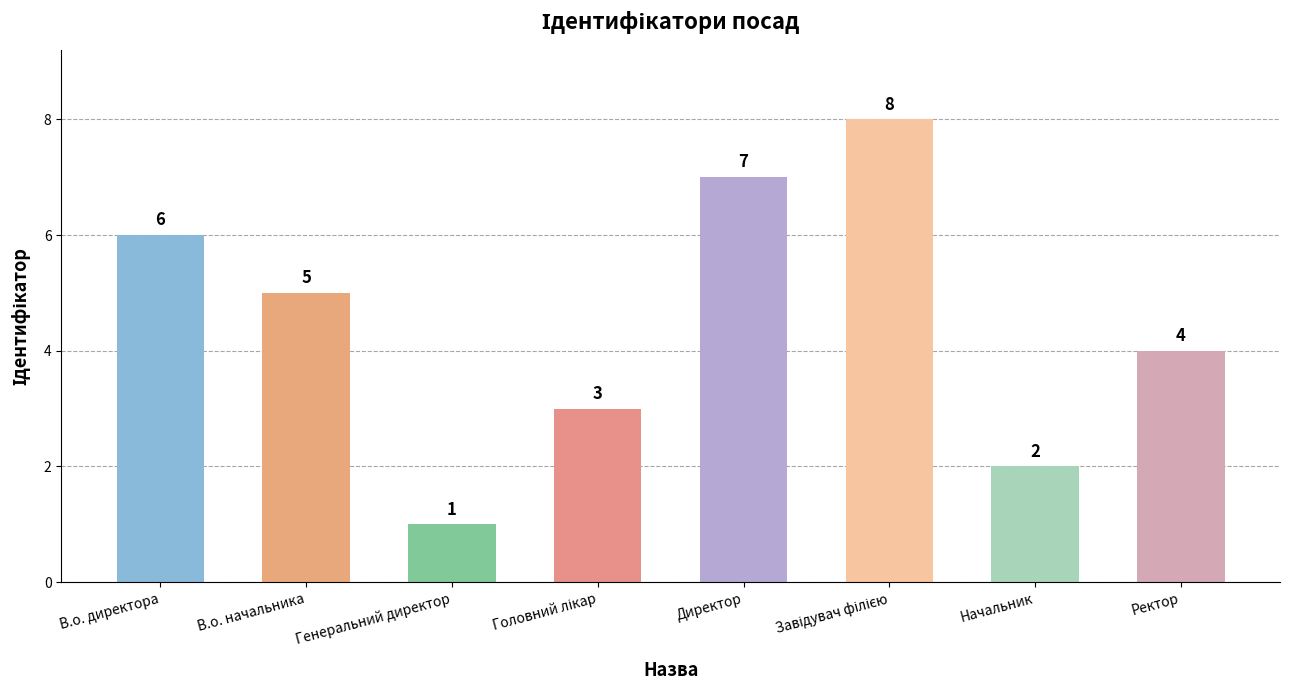

At which label is the value closest to 4?

Ректор